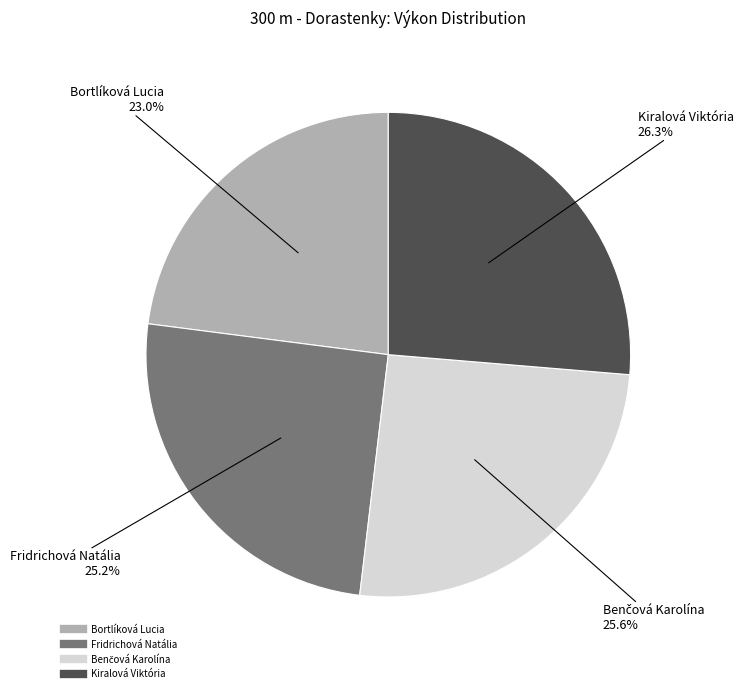

How much of the chart is everything except Bortlíková Lucia?

77.0%